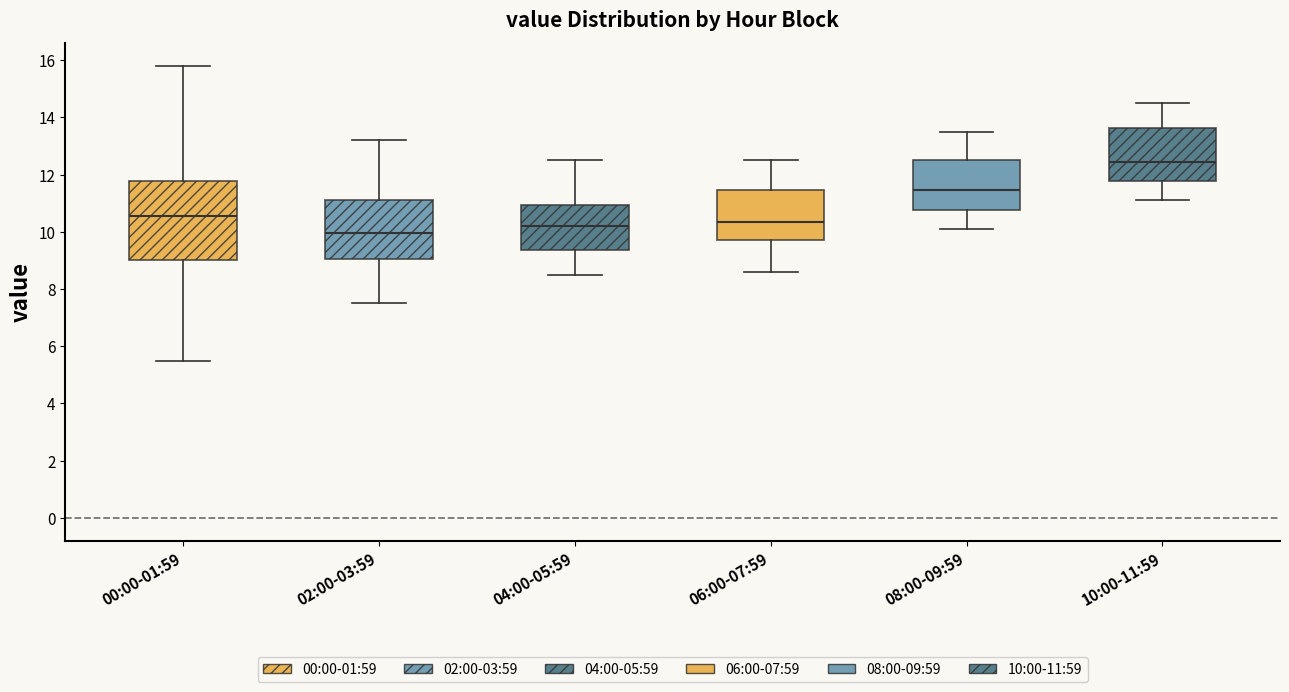

Where is the upper edge of the box for 08:00-09:59 on the y-axis? The values are not printed on the chart, so give them approximately, as read against the axis.

12.6